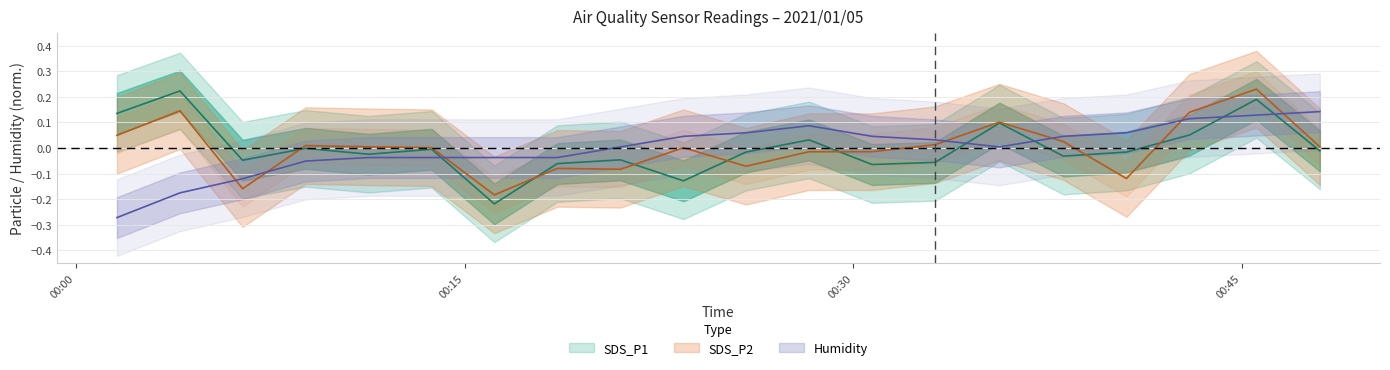

Reading right to left, transcribe all the data shown in this chart.

SDS_P1: -0.0	0.2	0.1	-0.0	-0.0	0.1	-0.1	-0.1	0.0	-0.0	-0.1	-0.0	-0.1	-0.2	-0.0	-0.0	-0.0	-0.0	0.2	0.1
SDS_P2: 0.0	0.2	0.1	-0.1	0.0	0.1	0.0	-0.0	-0.0	-0.1	0.0	-0.1	-0.1	-0.2	0.0	0.0	0.0	-0.2	0.1	0.0
Humidity: 0.1	0.1	0.1	0.1	0.0	0.0	0.0	0.0	0.1	0.1	0.0	0.0	-0.0	-0.0	-0.0	-0.0	-0.1	-0.1	-0.2	-0.3